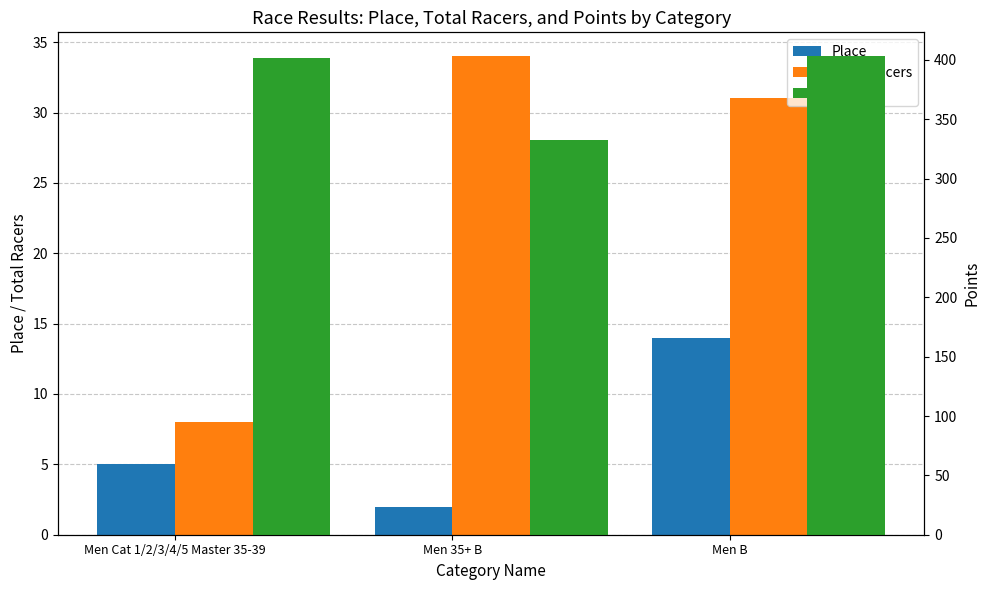

How many bars are there in each group?

3